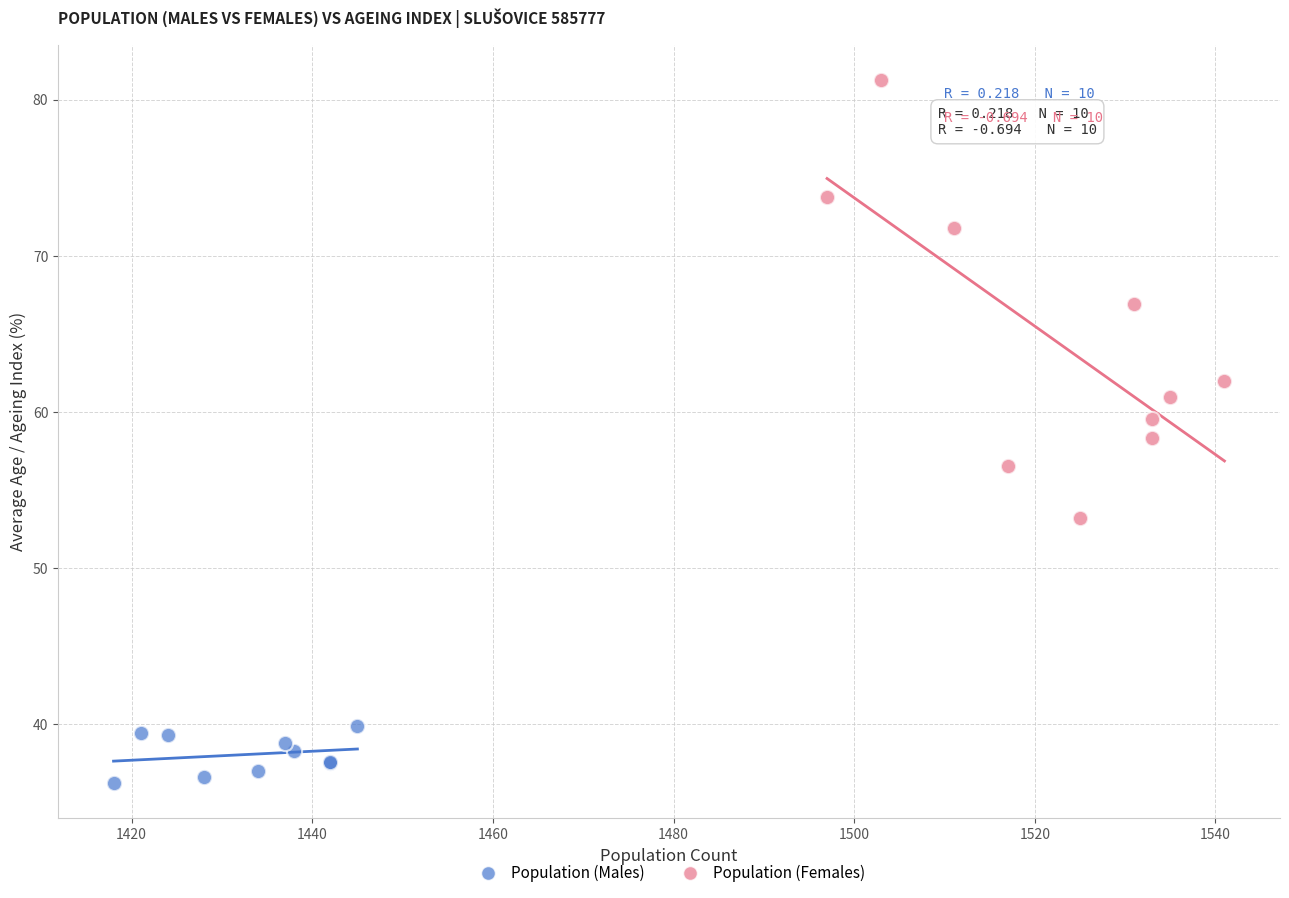

Which series reaches the maximum Y coordinate?

Population (Females)